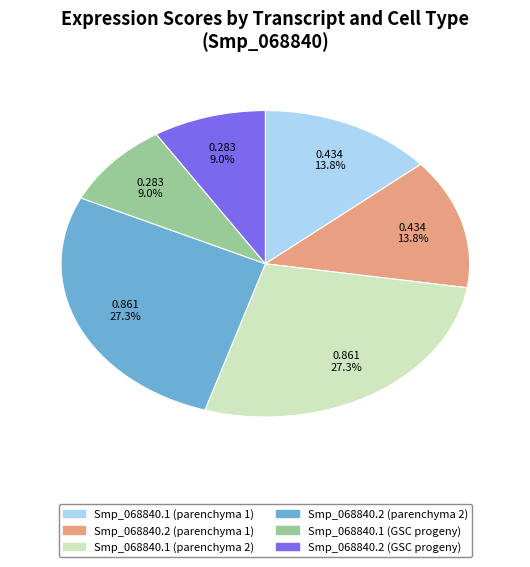

Is there any slice that represents more than half of the pie?

No